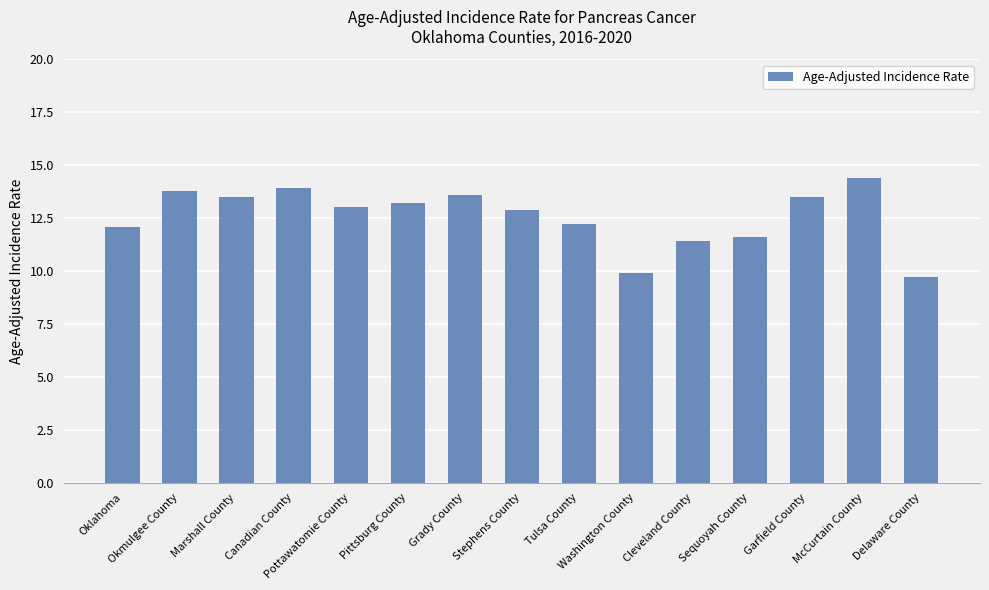

What is the difference between the second highest and minimum values?

4.2